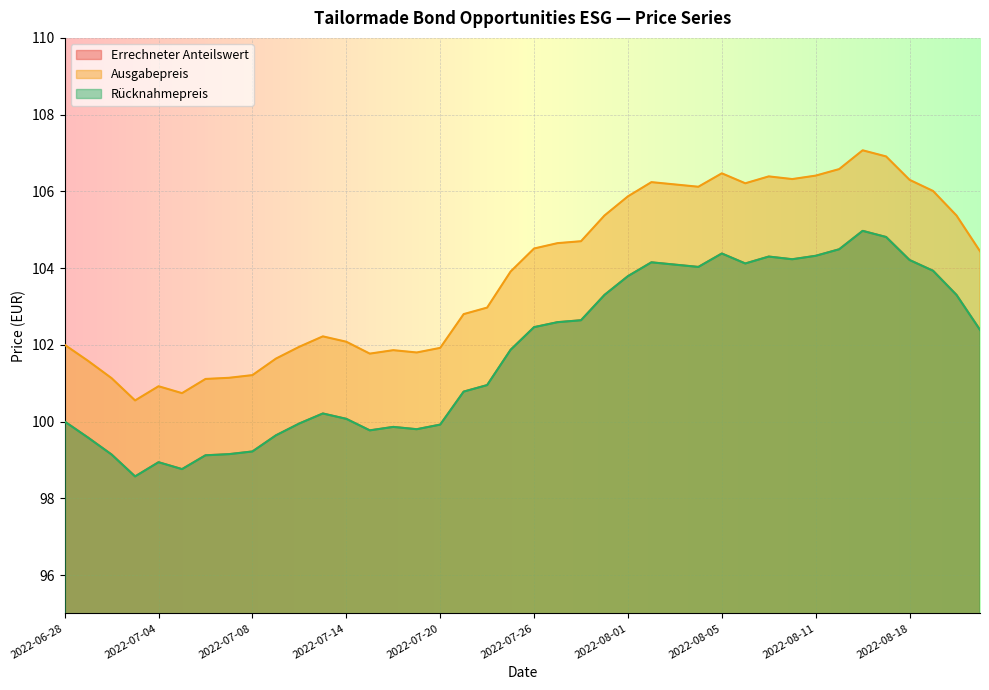

What is the sum of the Rücknahmepreis values at 2022-08-04 and 2022-07-06?

203.2